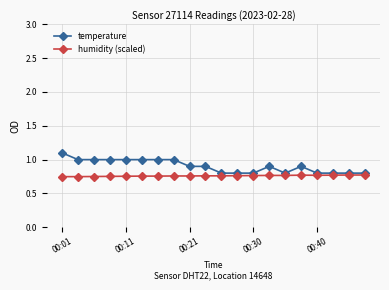

At how many categories does at least one series exceed 0?

20